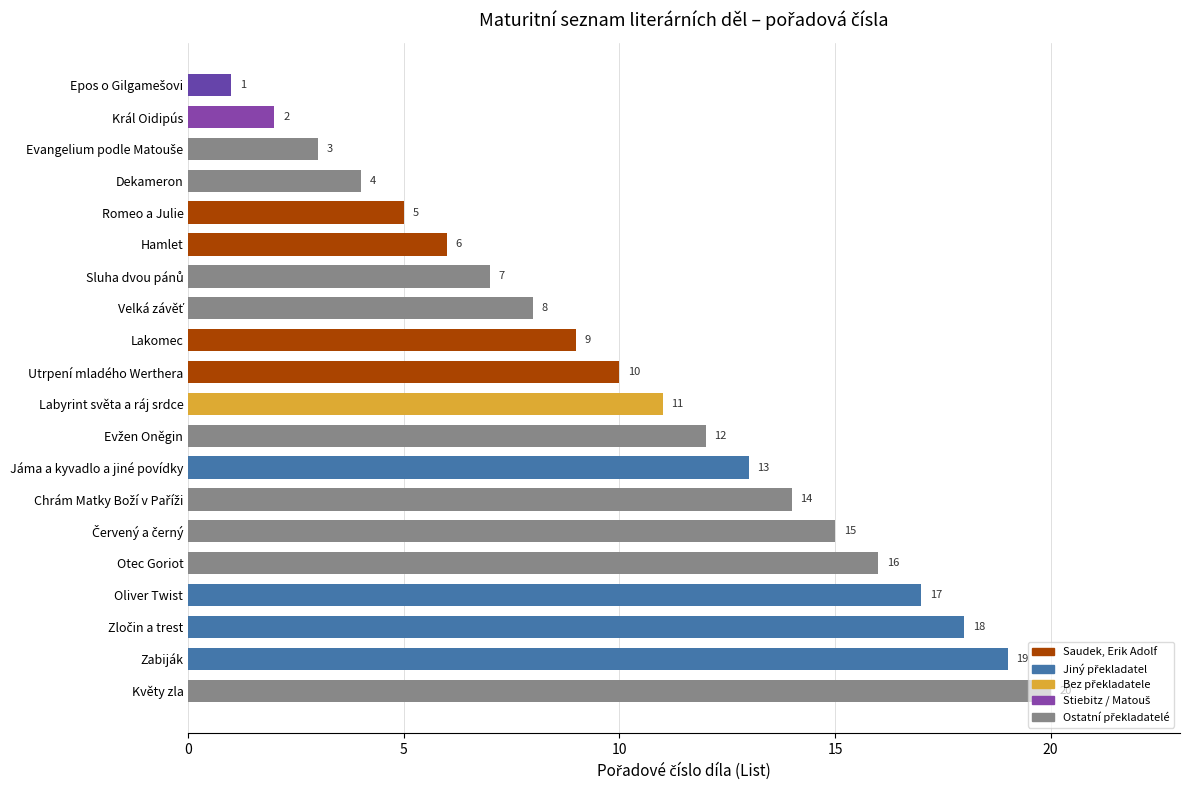

Which category has the highest value across all series?

Květy zla